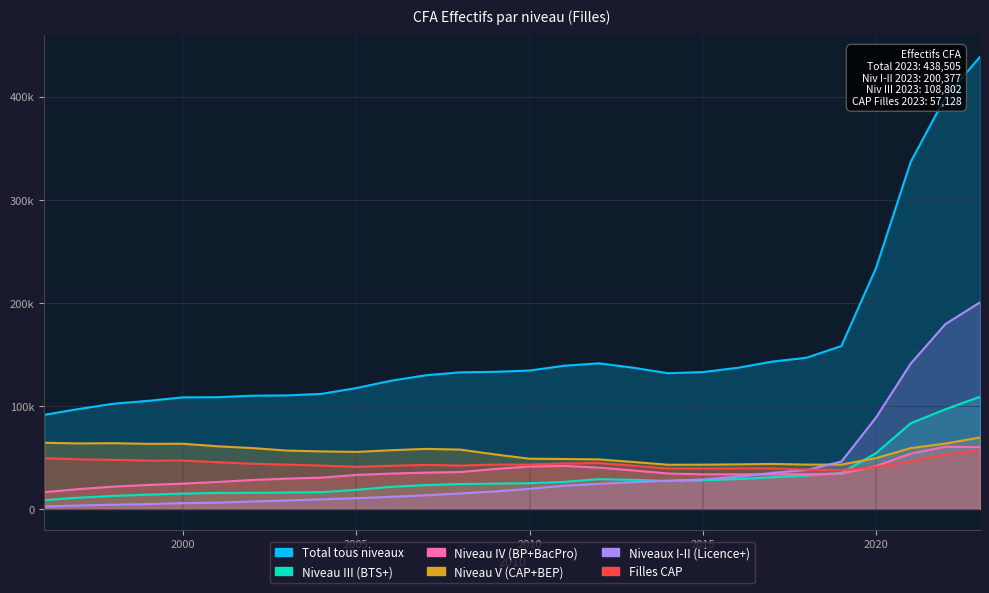

What is the minimum value for Niveau IV (BP+BacPro)?

16259